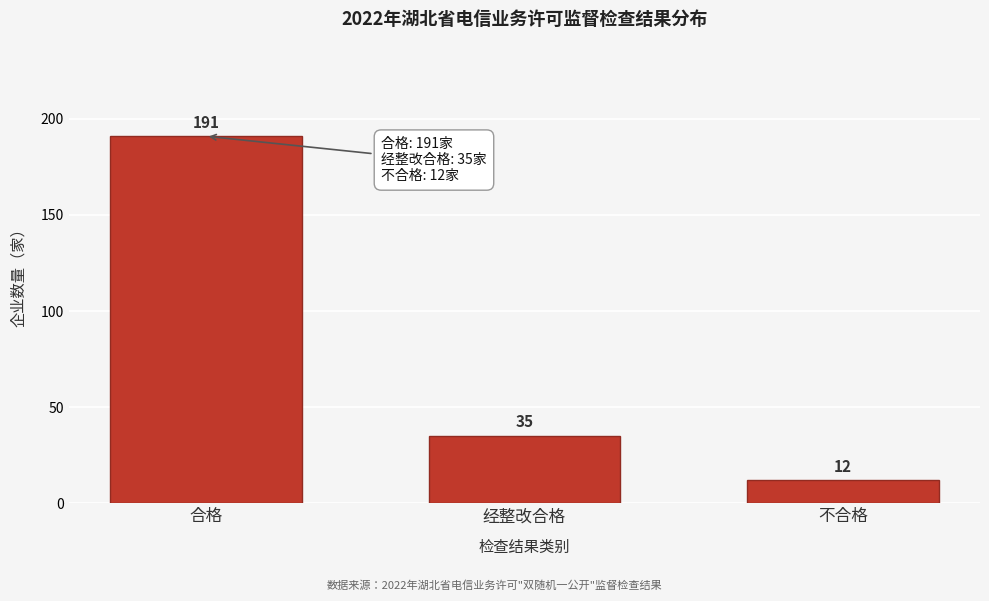

Reading left to right, what are all the values shown in this chart?

191	35	12